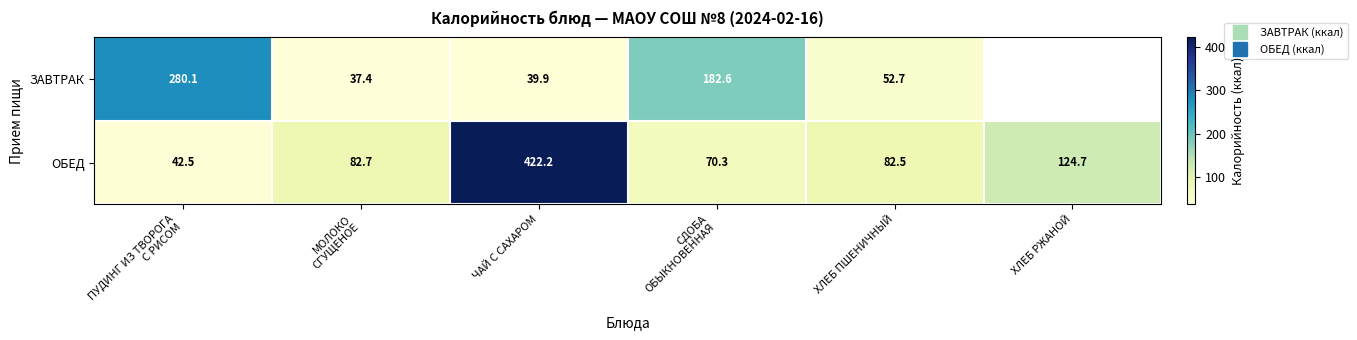

Is the value of ЗАВТРАК at СДОБА ОБЫКНОВЕННАЯ greater than the value of ОБЕД at ПУДИНГ ИЗ ТВОРОГА С РИСОМ?

Yes